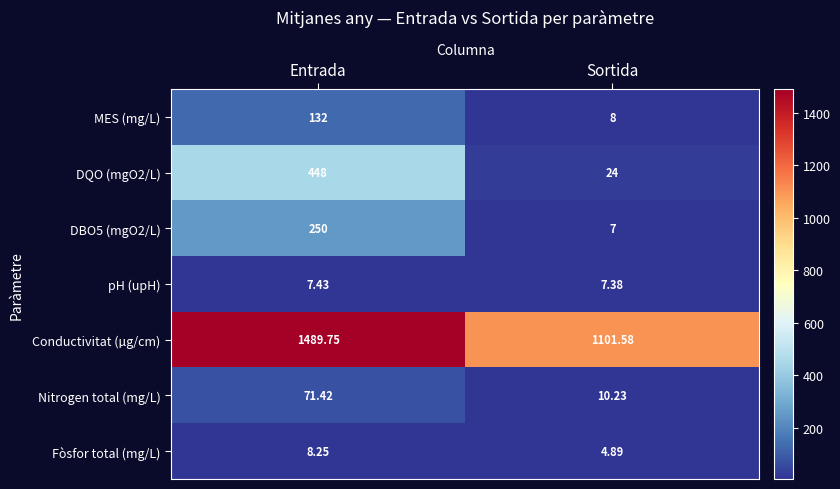

List the labels in order of DBO5 (mgO2/L) value, largest first.

Entrada, Sortida